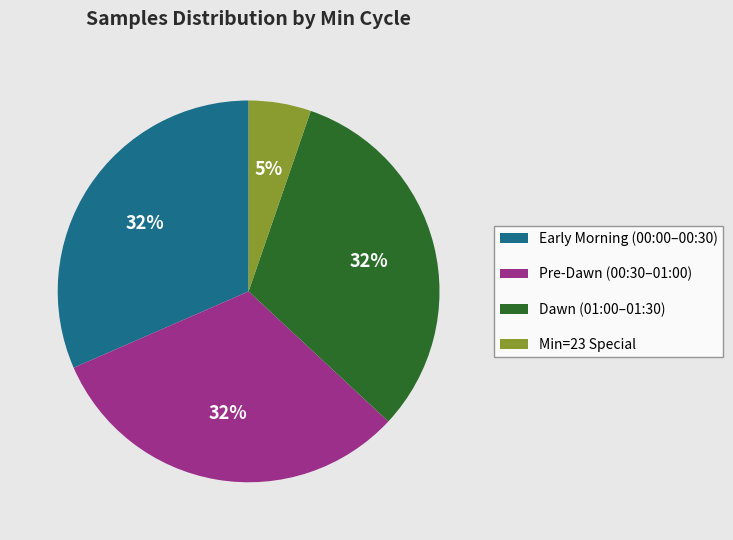

Is the sum of Dawn (01:00–01:30) and Pre-Dawn (00:30–01:00) greater than half?

Yes